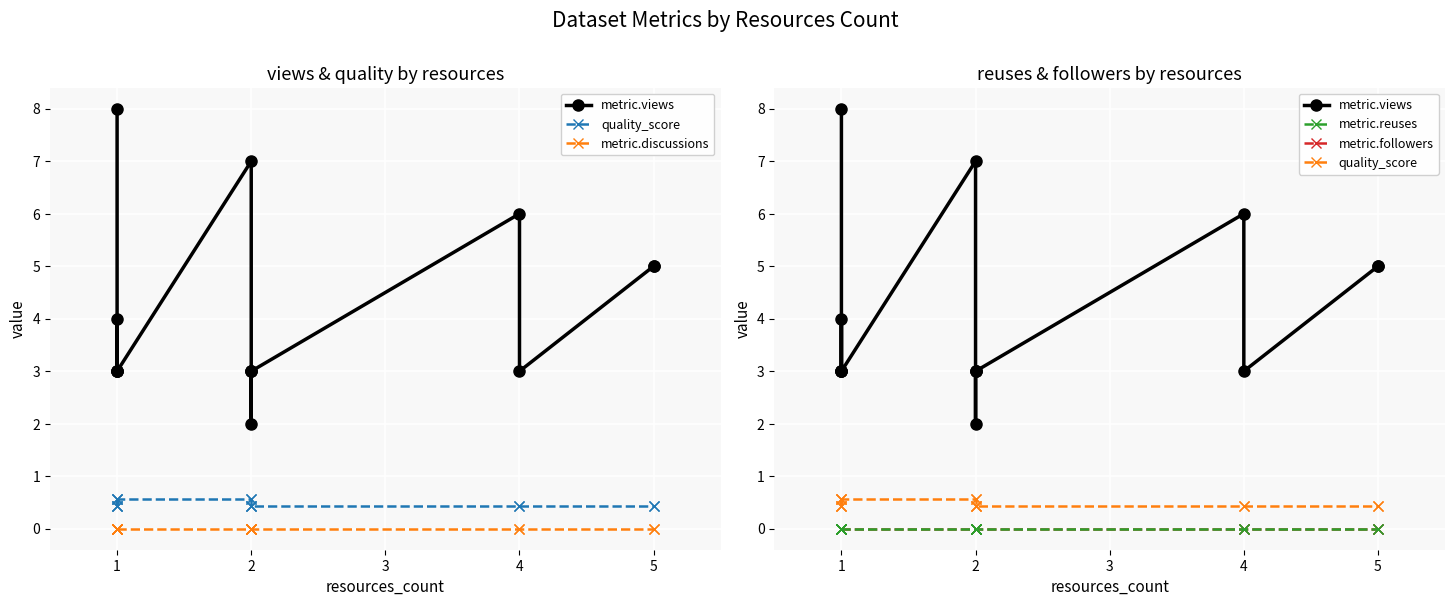

Count the number of data series in this chart.

5